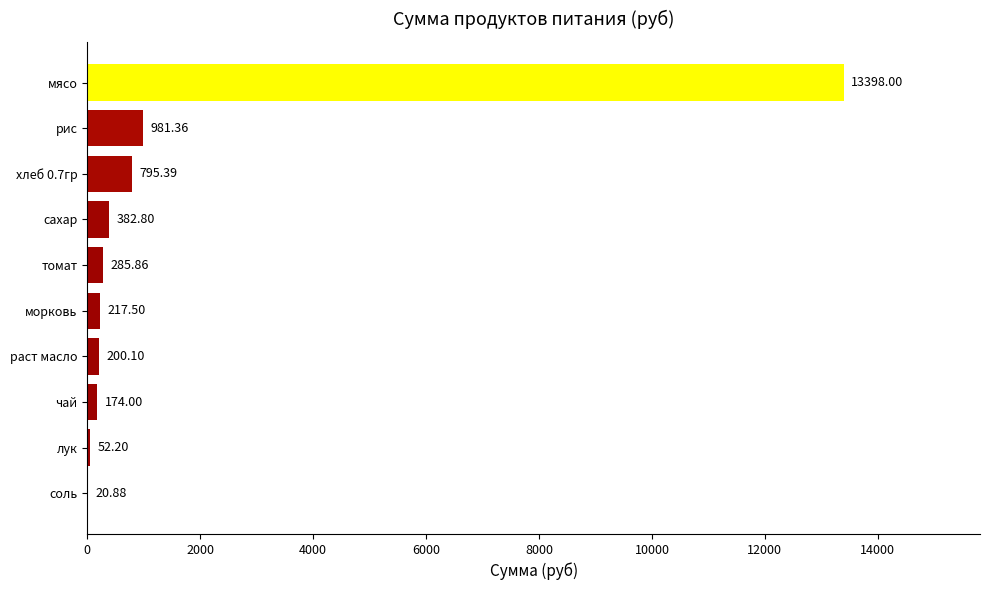

Count the number of values greater than 285.

5